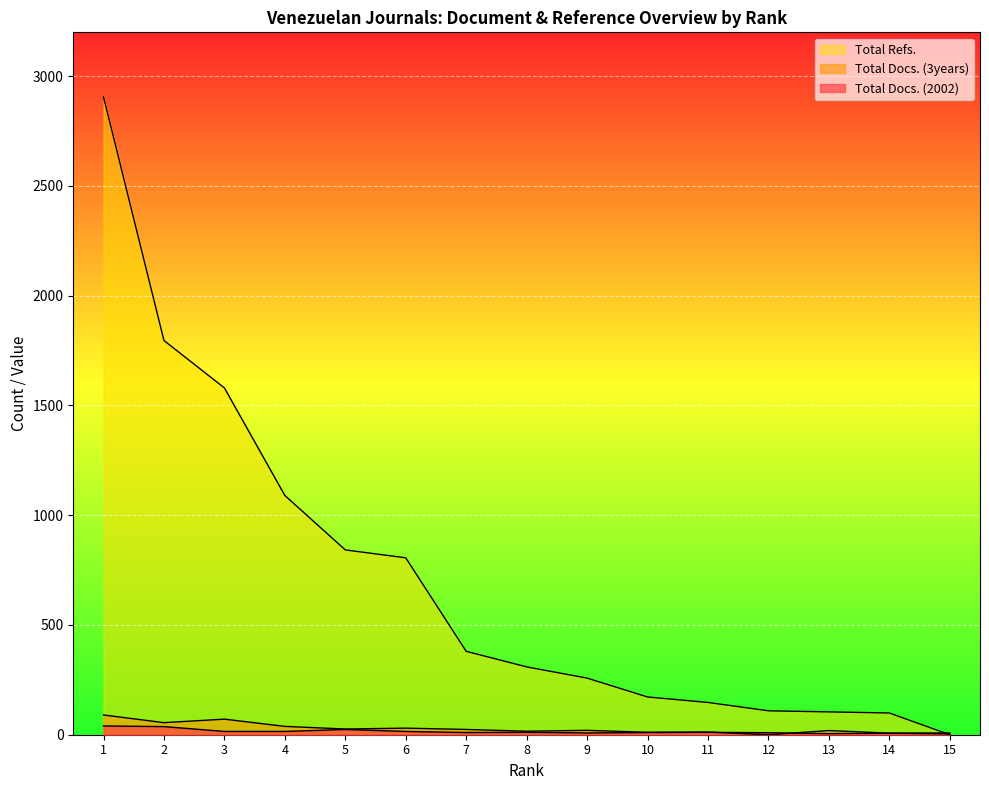

At which category does the chart reach its minimum across all series?

12